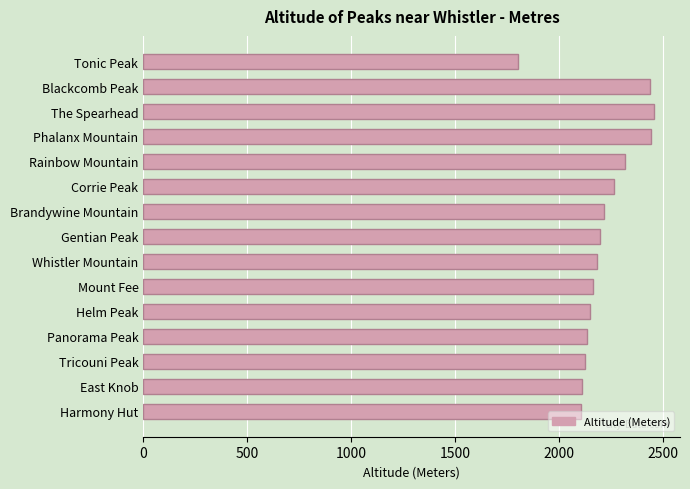

Read the value at Phalanx Mountain, to the nearest 100.

2400